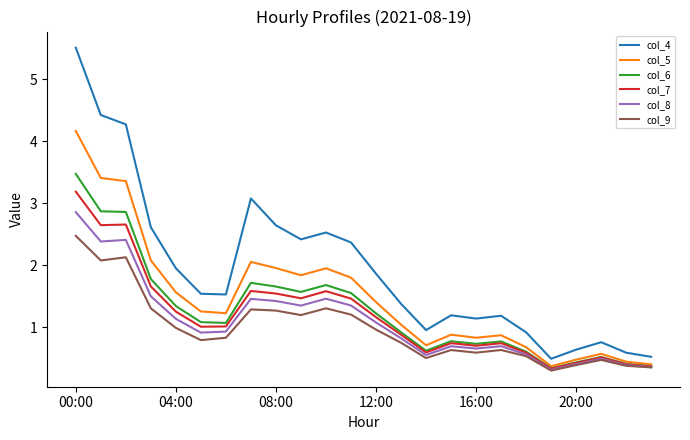

Which series has the largest range (max minus min)?

col_4